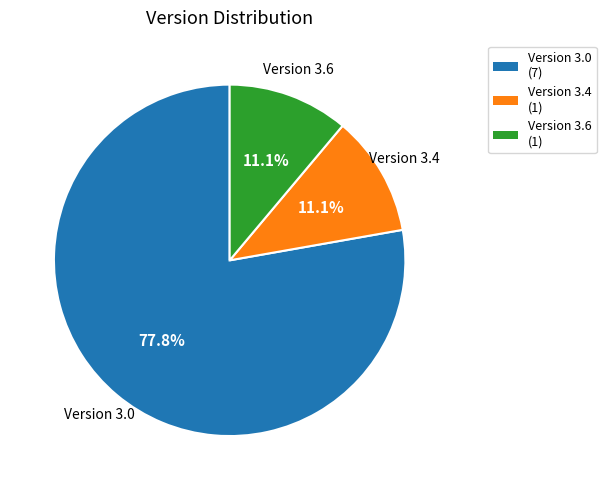

Which category has the biggest portion of the pie?

Version 3.0